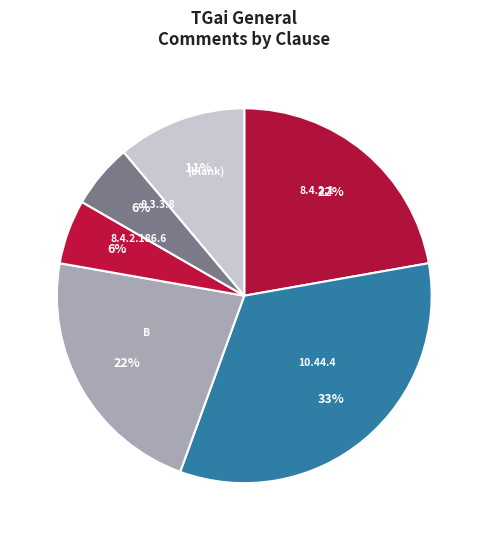

What percentage is the 10.44.4 slice, to the nearest percent?

33%